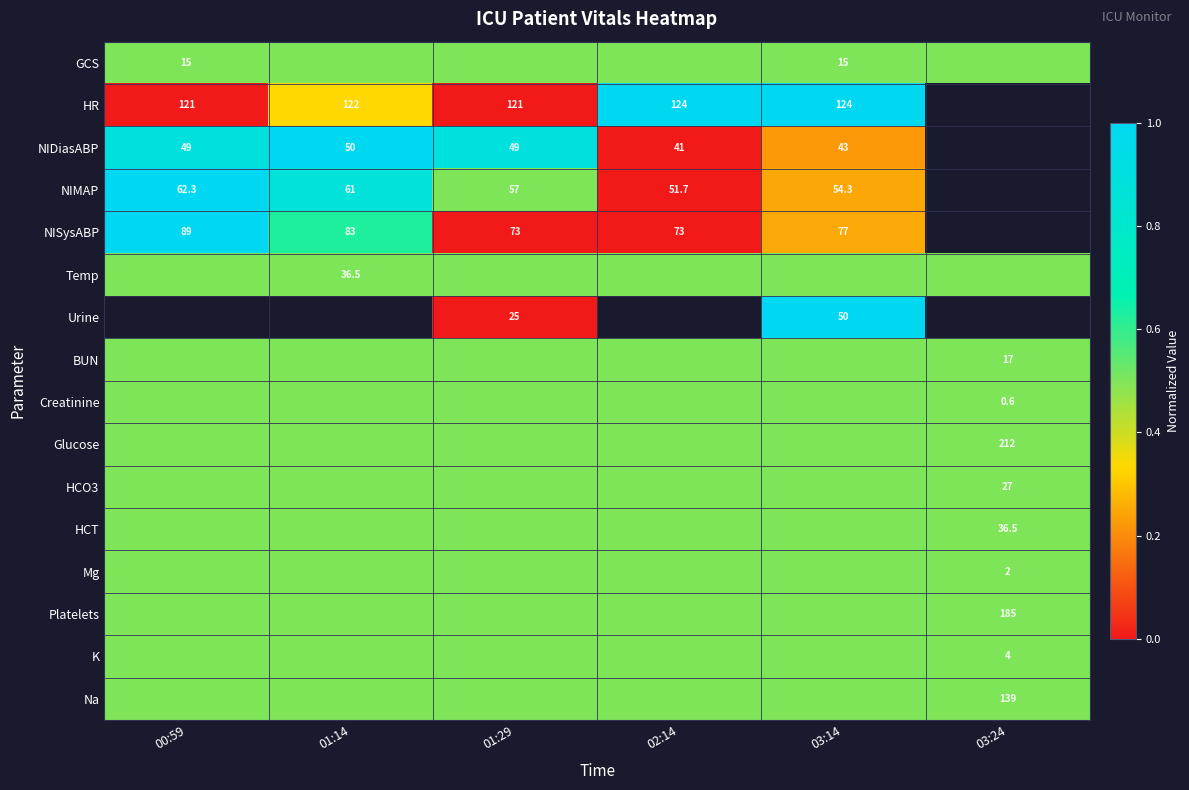

What is the sum of the NIDiasABP values at 01:14 and 03:14?

93.0